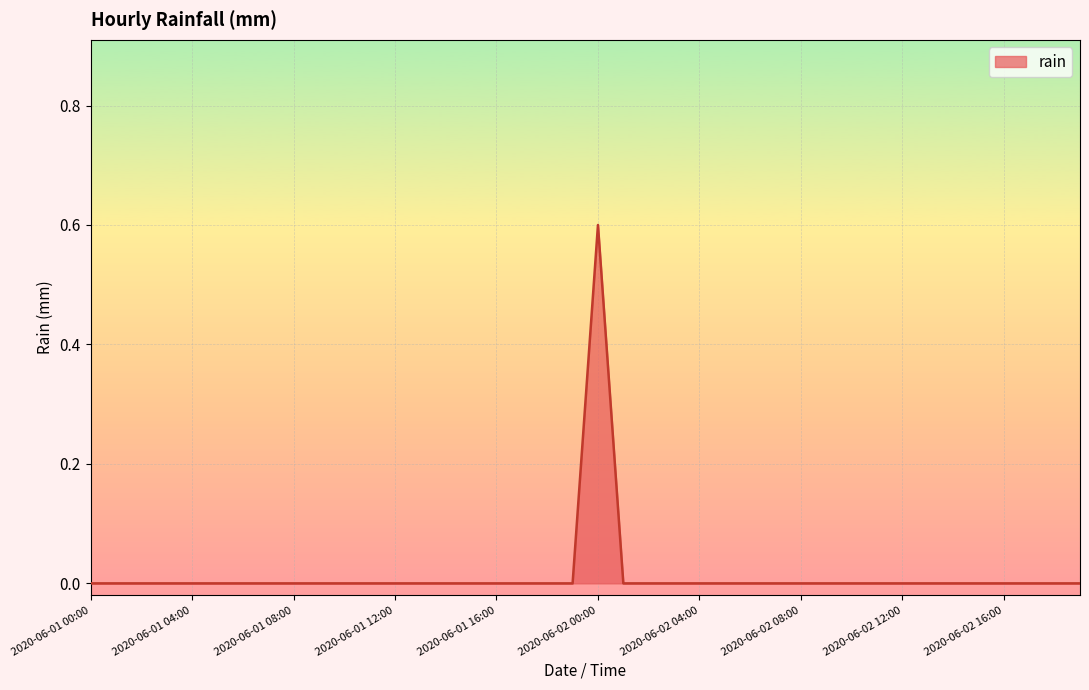

What is the greatest value displayed?

0.6